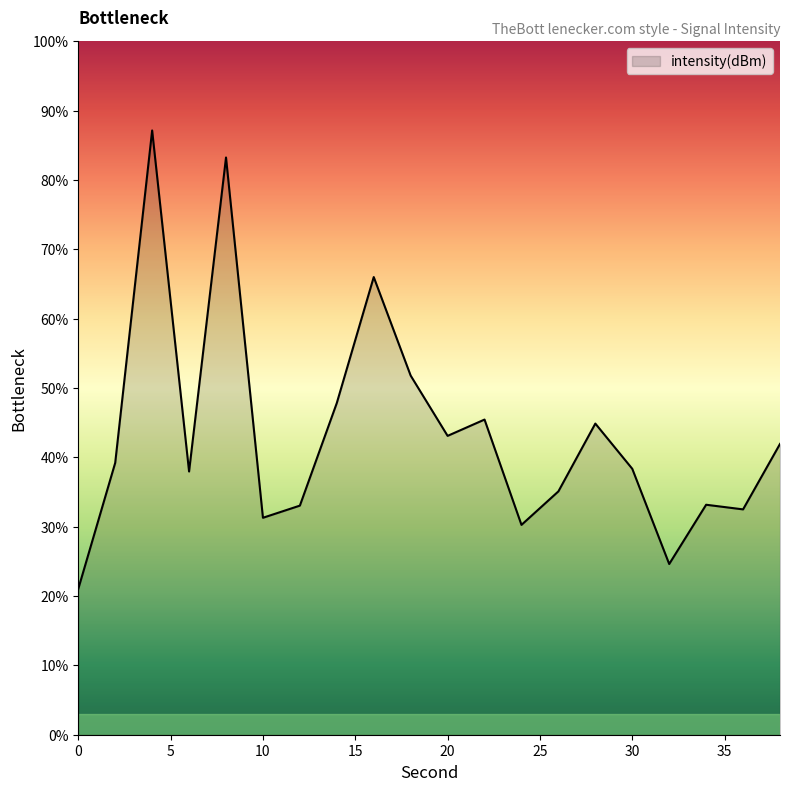

What is the maximum value shown in the chart?

87.1